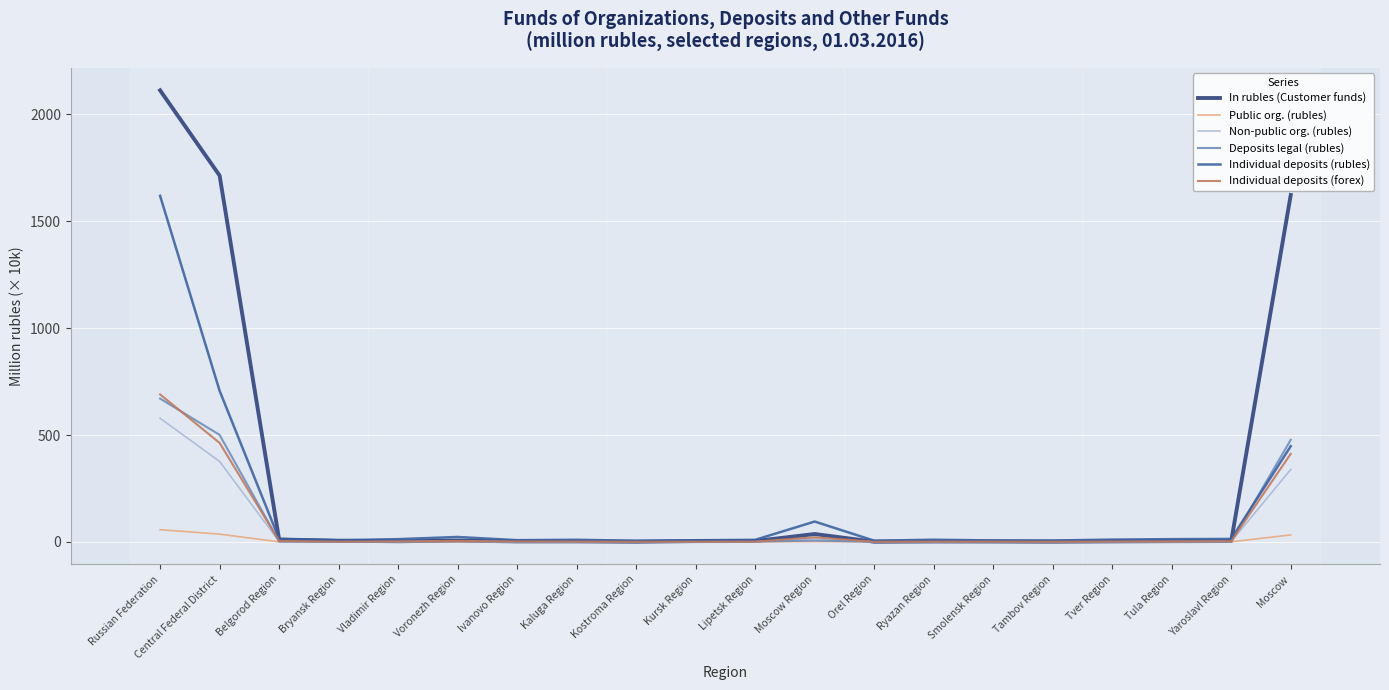

At which label is Individual deposits (rubles) closest to 812?

Central Federal District